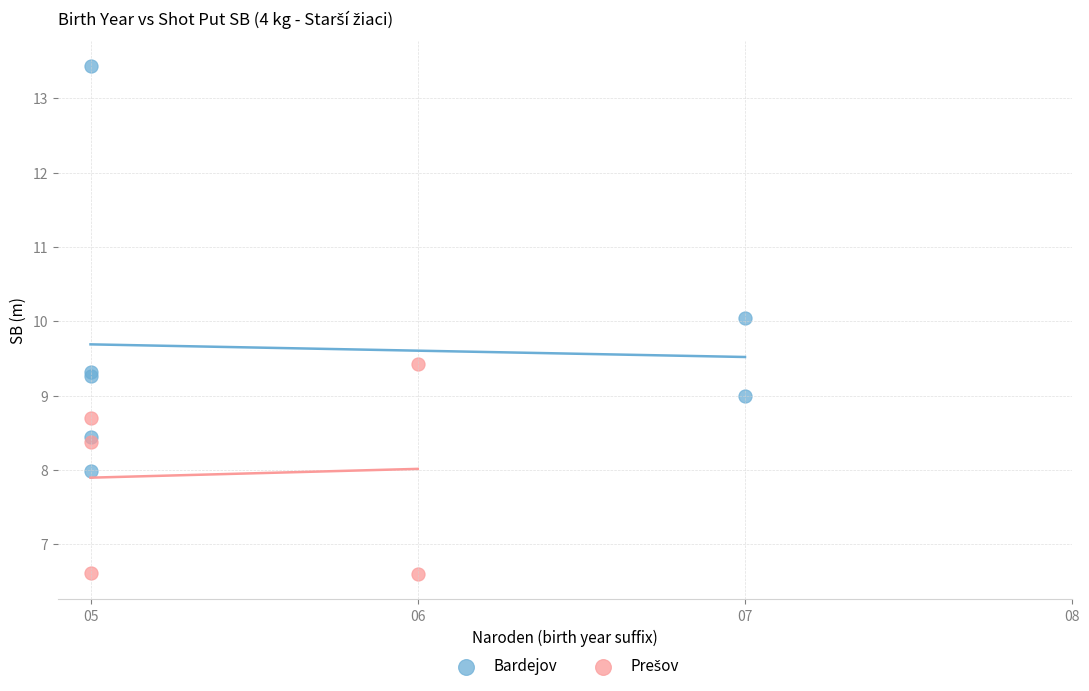

Which series reaches the maximum Y coordinate?

Bardejov